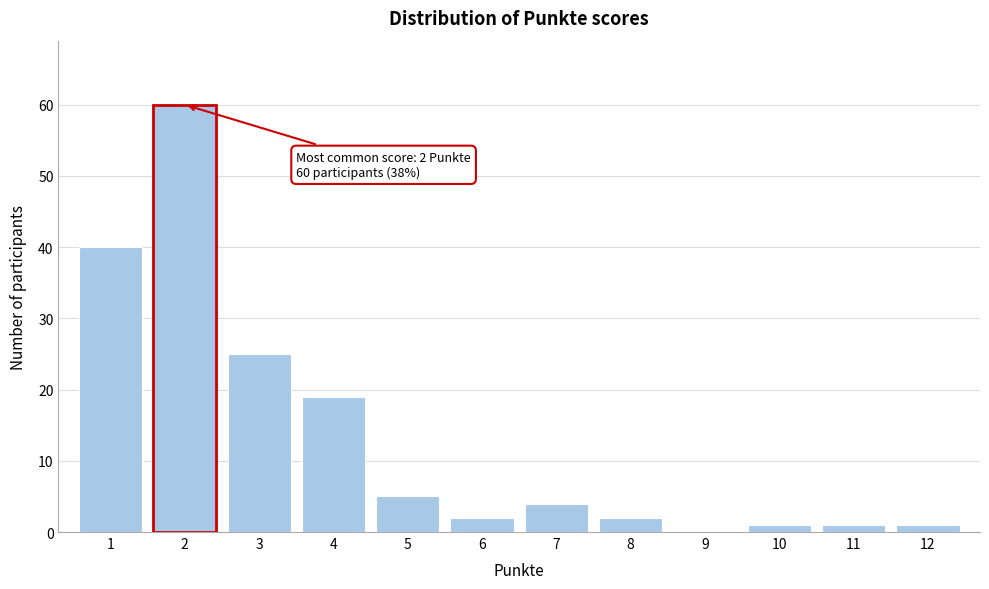

Which range on the x-axis has the tallest bar?

1.5 to 2.5